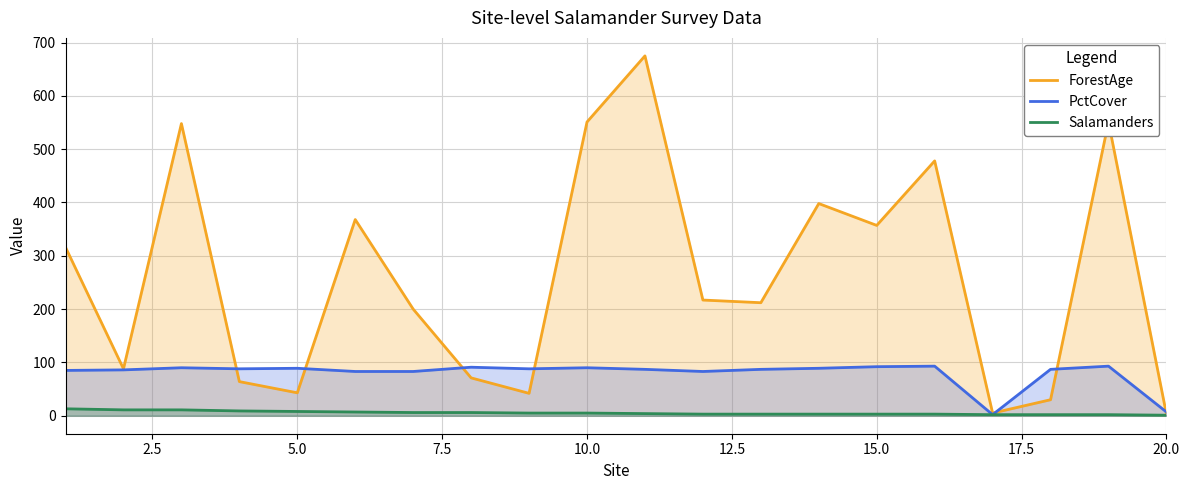

True or false: Salamanders has more than 1 points higher than both neighbors.

False